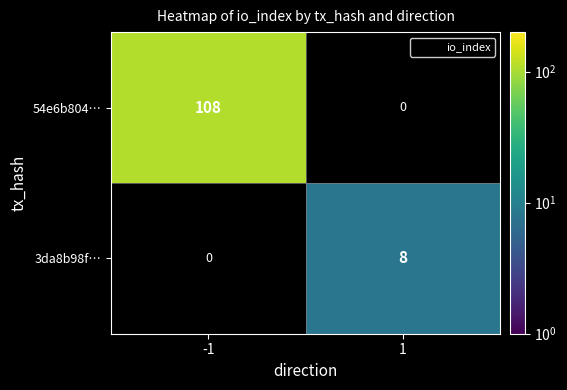

What is the spread (max minus min) of values at 1?

8